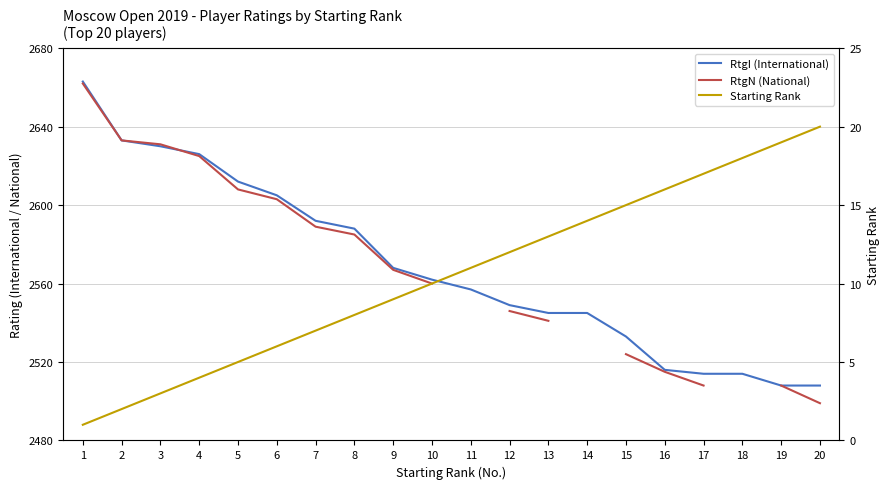

Is the value of Starting Rank at 20 greater than the value of RtgN (National) at 13?

No